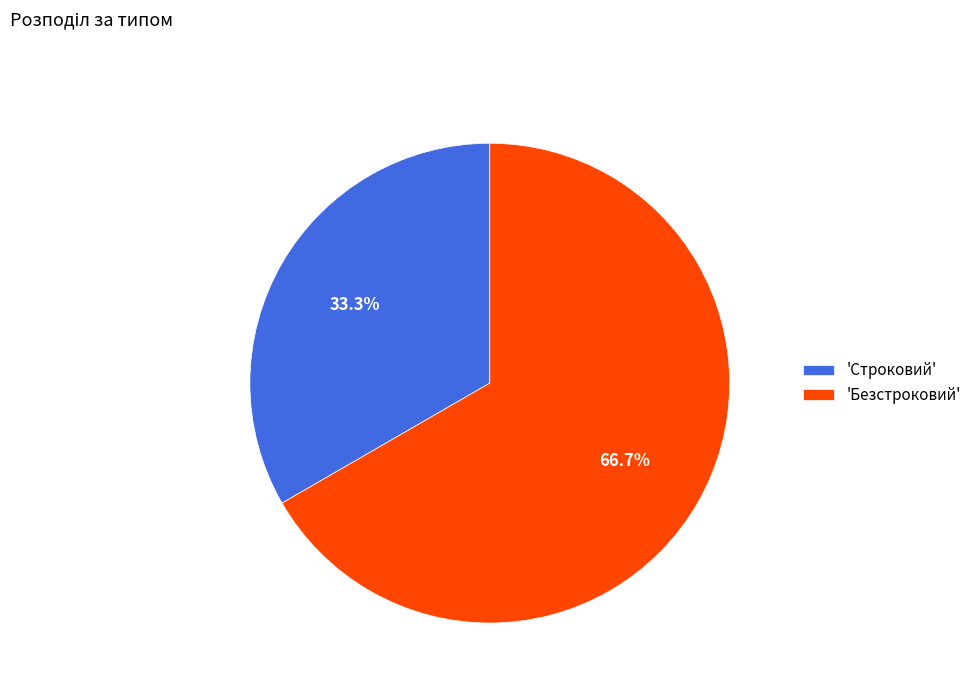

Which category accounts for the majority?

'Безстроковий'